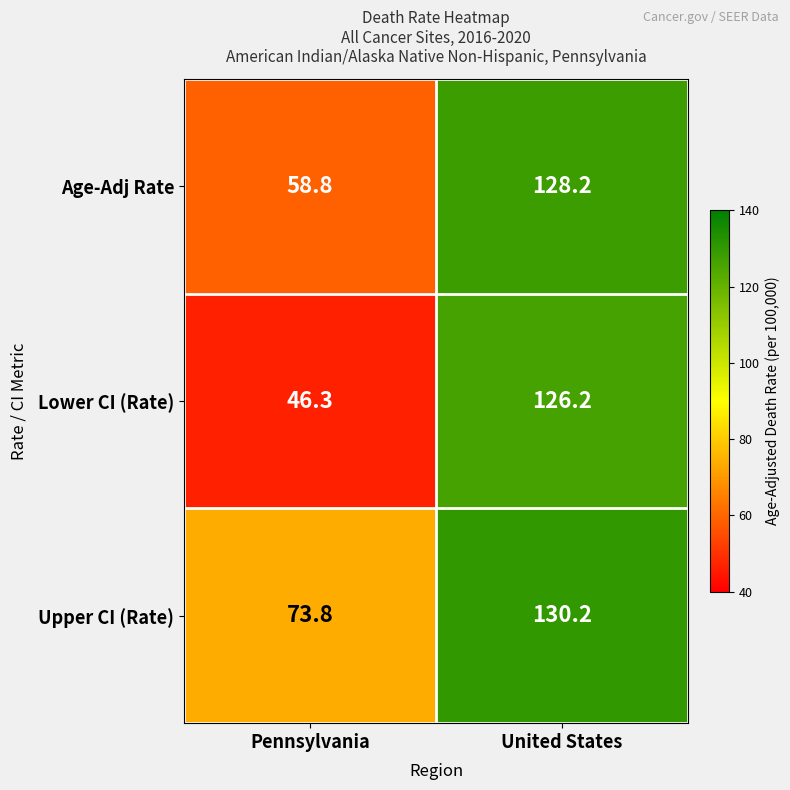

What value does the Lower CI (Rate) series have at Pennsylvania?

46.3